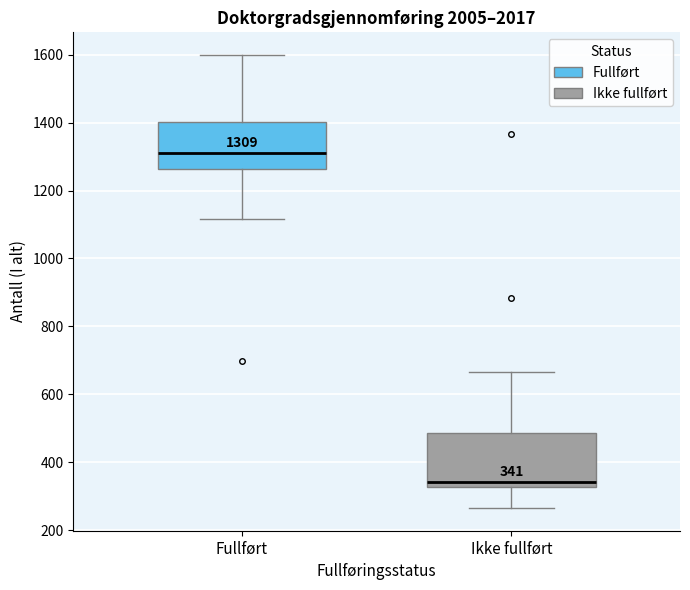

Which box is the tallest, from its lower edge to its upper edge?

Ikke fullført